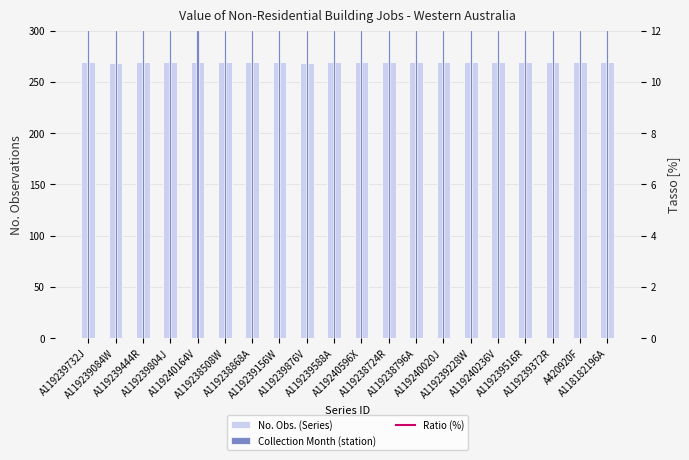

Rank the series by their average value, from highest to lowest.

No. Obs. (Series), Ratio (%), Collection Month (station)